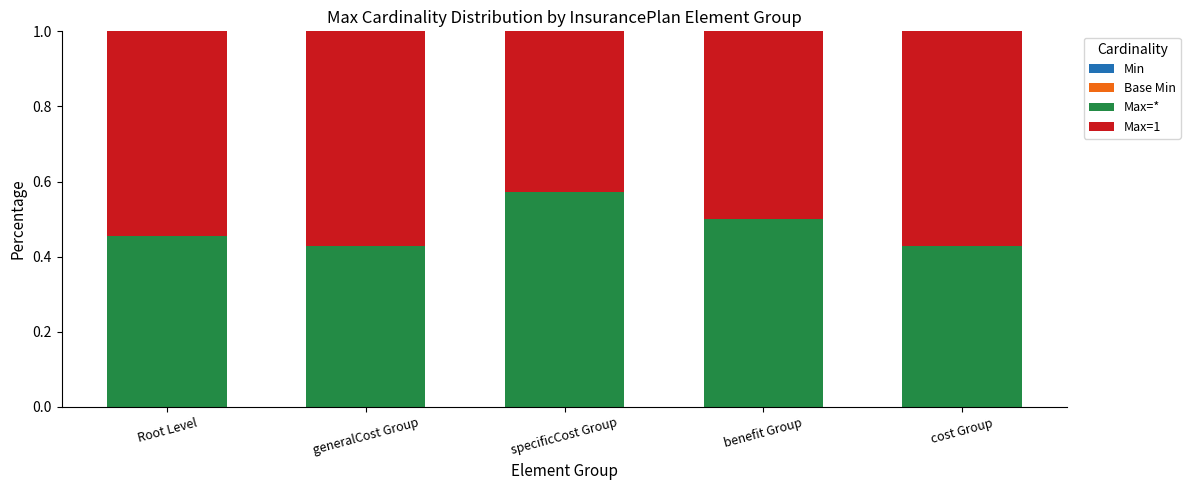

What is the sum of all Max=* values?

2.4